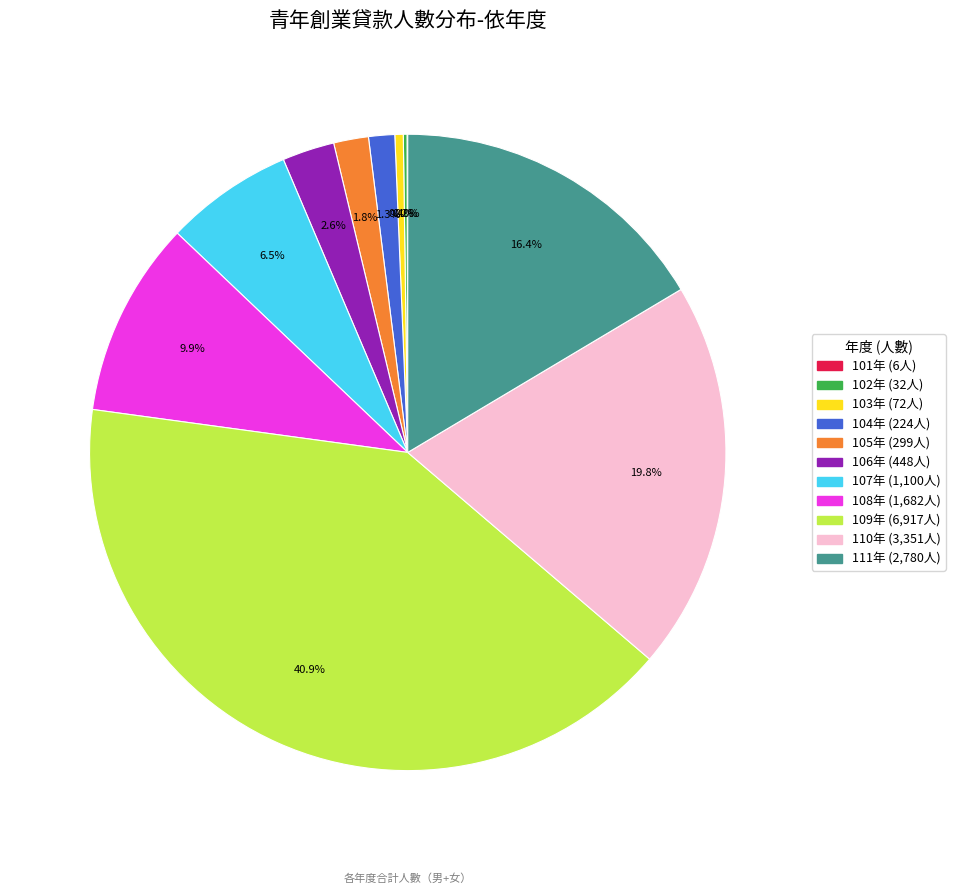

Does any single category account for the majority?

No